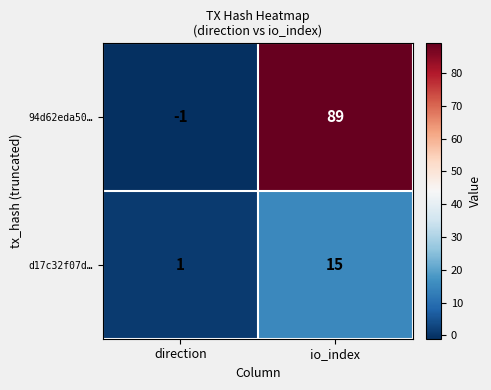

Which category has the highest value across all series?

io_index